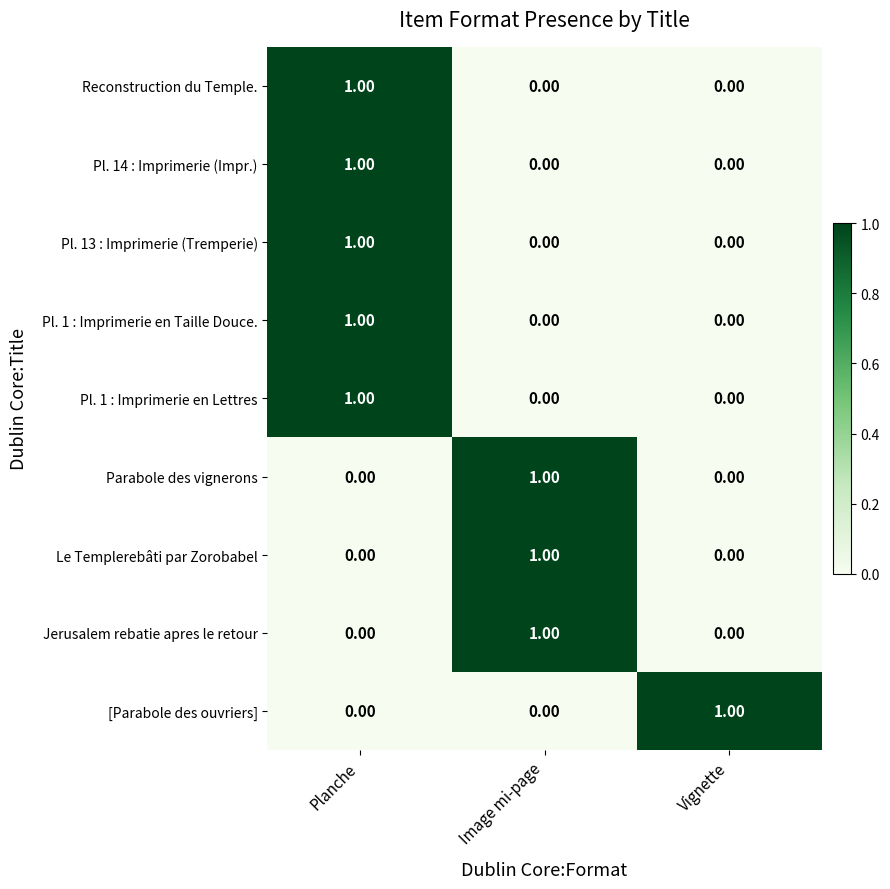

At which category is the sum across all series the highest?

Planche